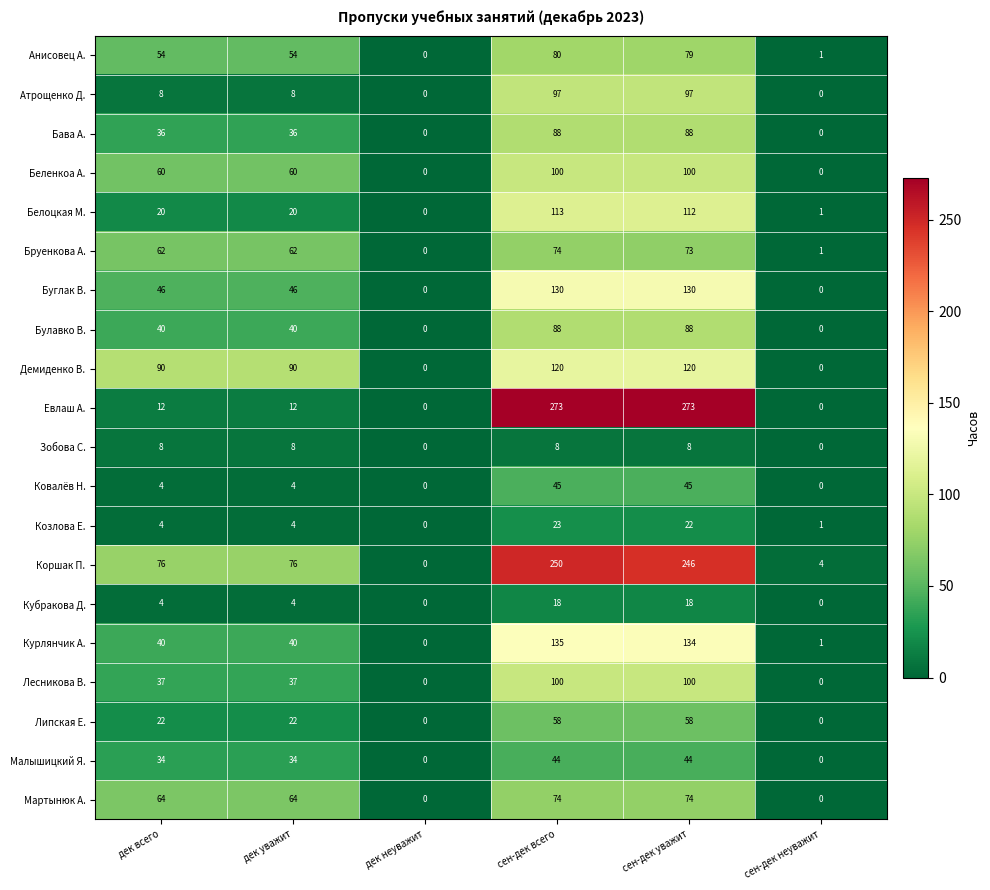

What is the maximum value for Малышицкий Я.?

44